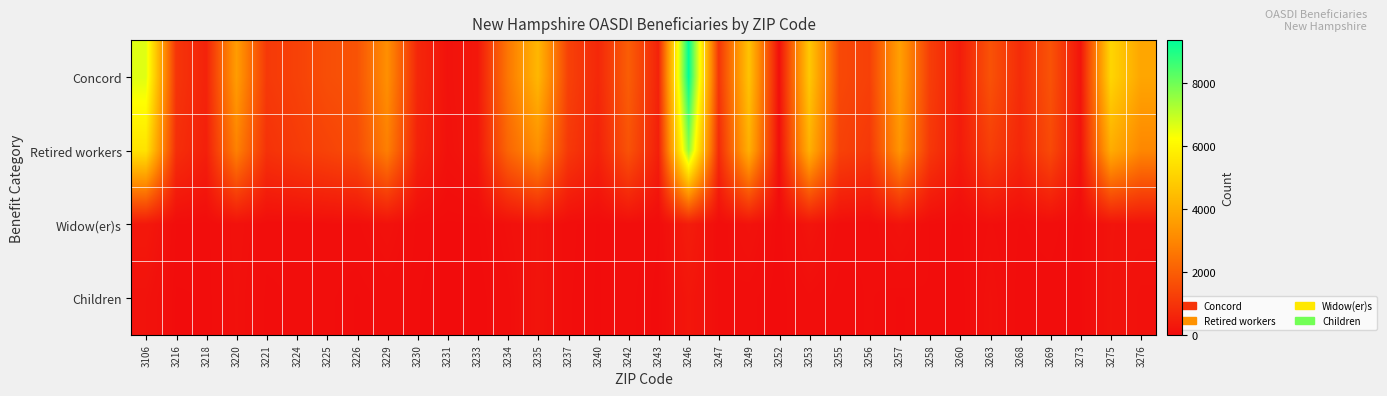

Which category has the highest value across all series?

3246